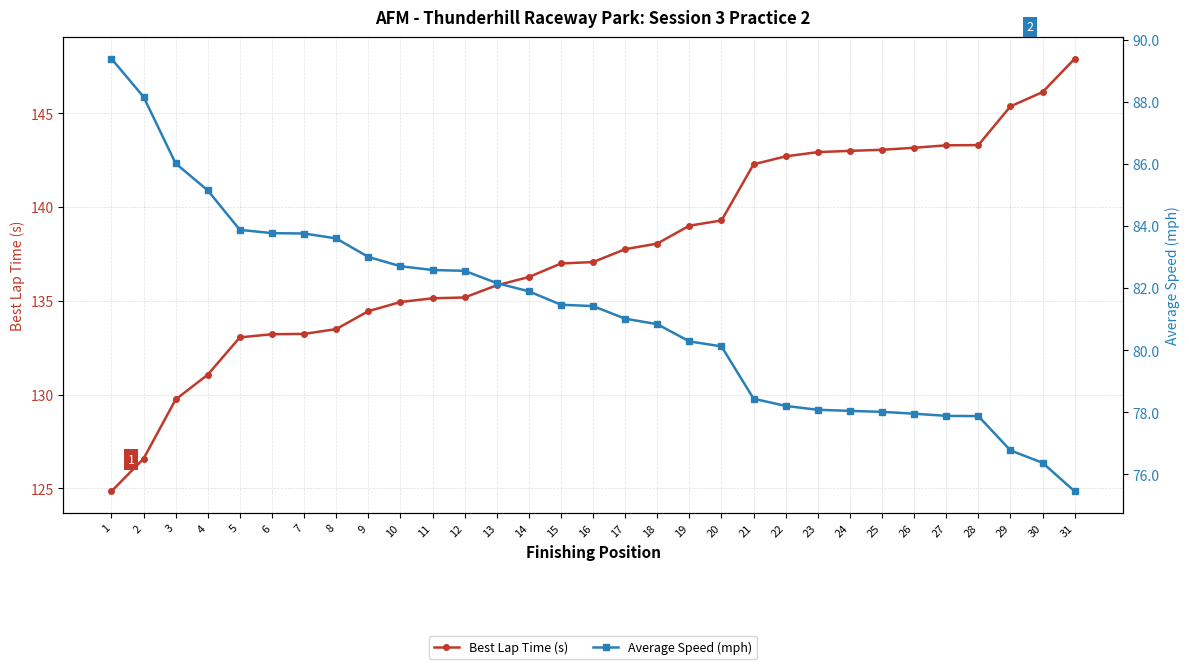

How many lines are shown in the chart?

2